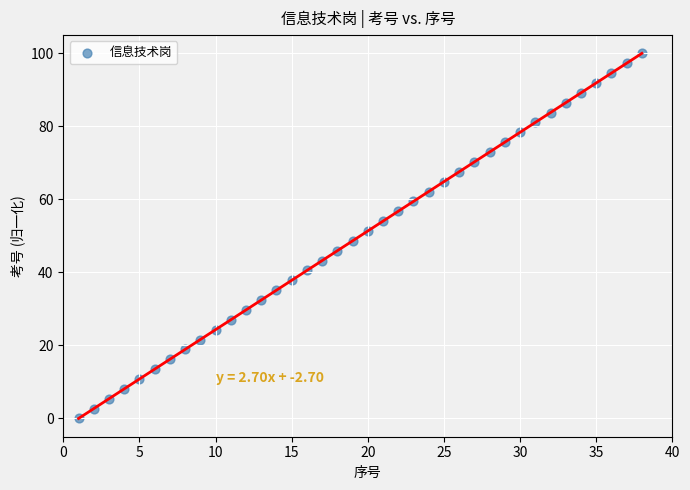

What is the range of Y values (max minus min)?

100.0